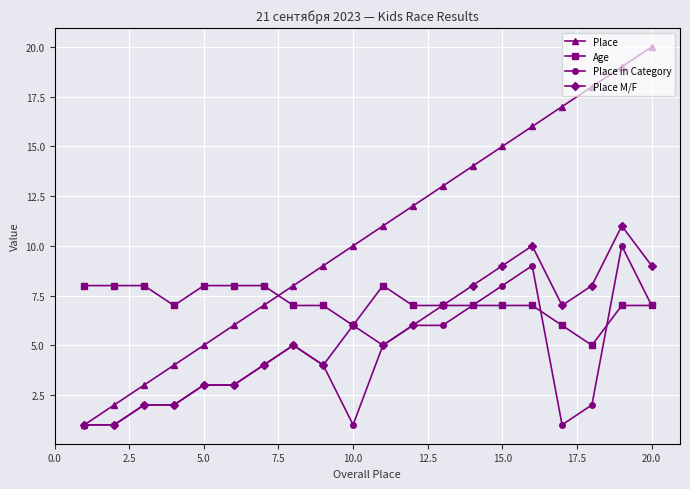

Rank the series by their average value, from lowest to highest.

Place in Category, Place M/F, Age, Place